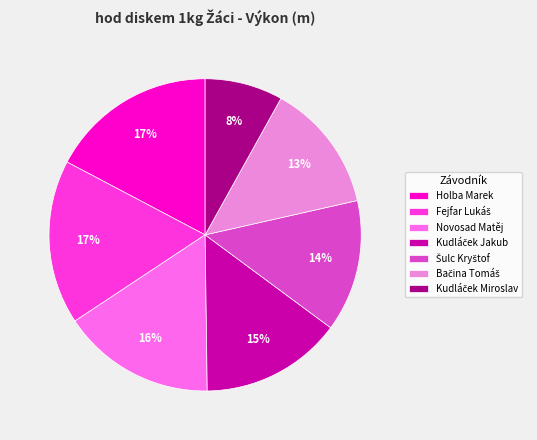

To the nearest percent, what is the average slice percentage?

14%